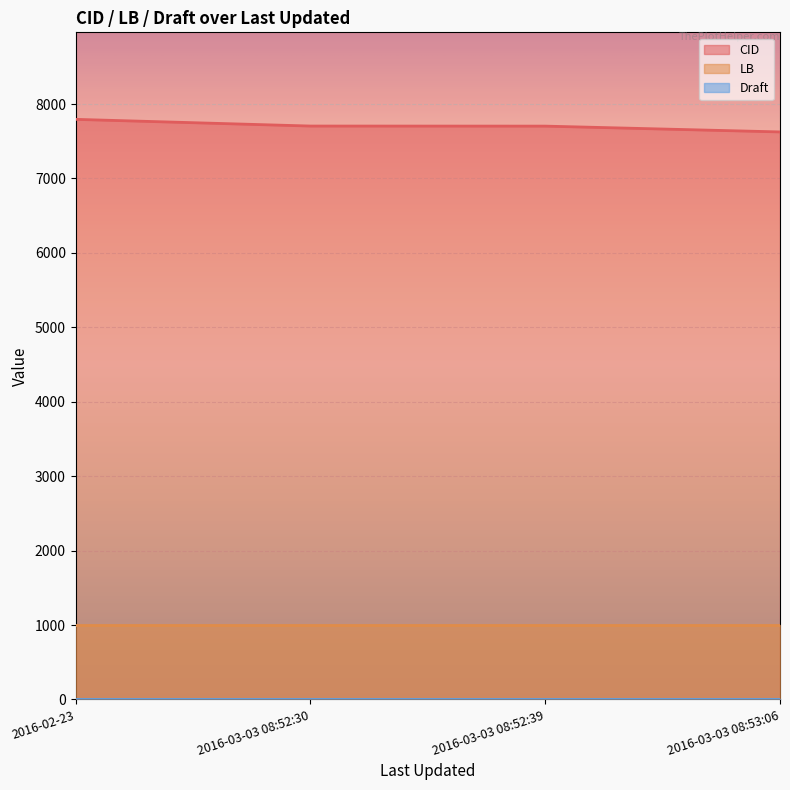

How many values in the CID series are below 7704?

2